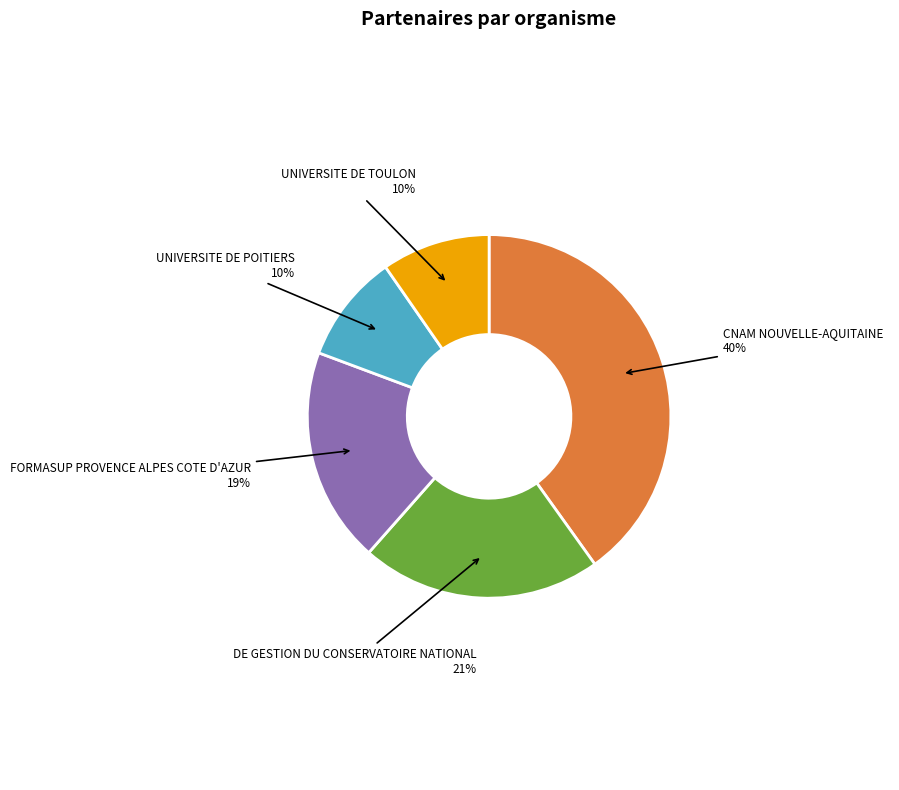

To the nearest percent, what is the difference between the largest and smallest slice percentages?

30%